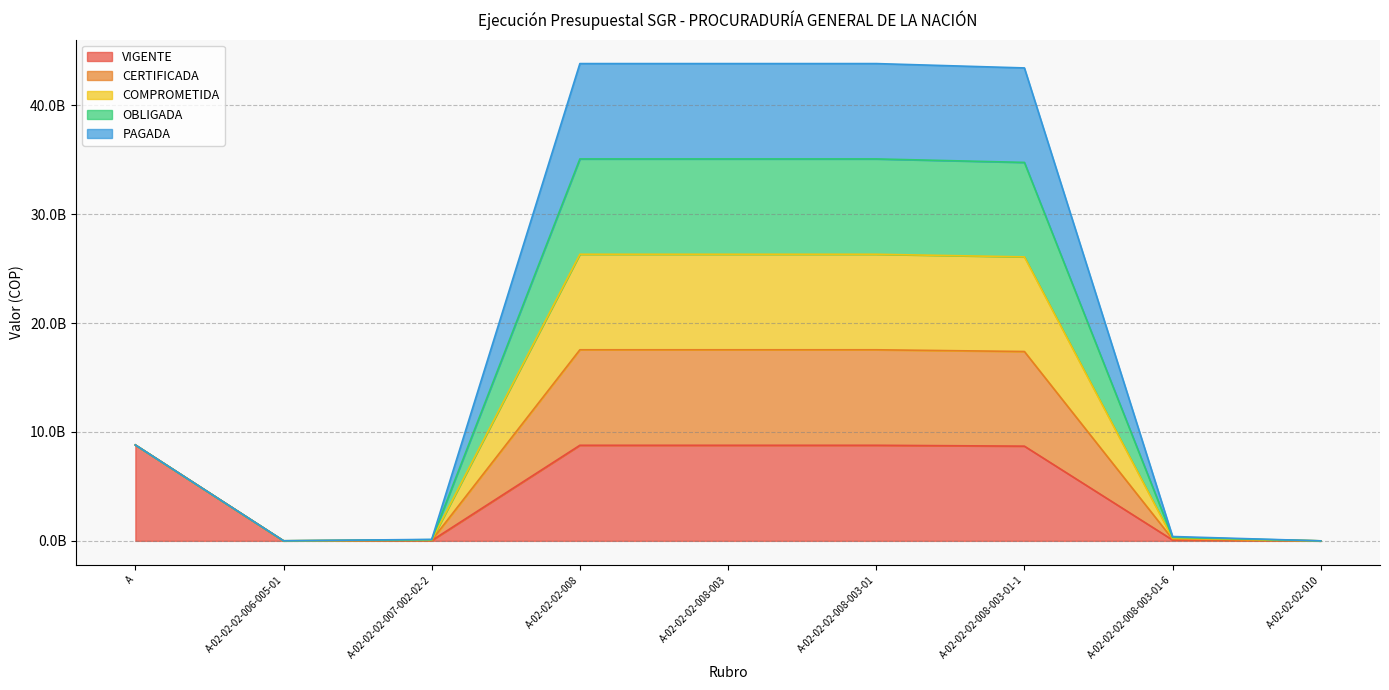

What is the difference between the second highest and second lowest values in the VIGENTE series?

8774854893.2